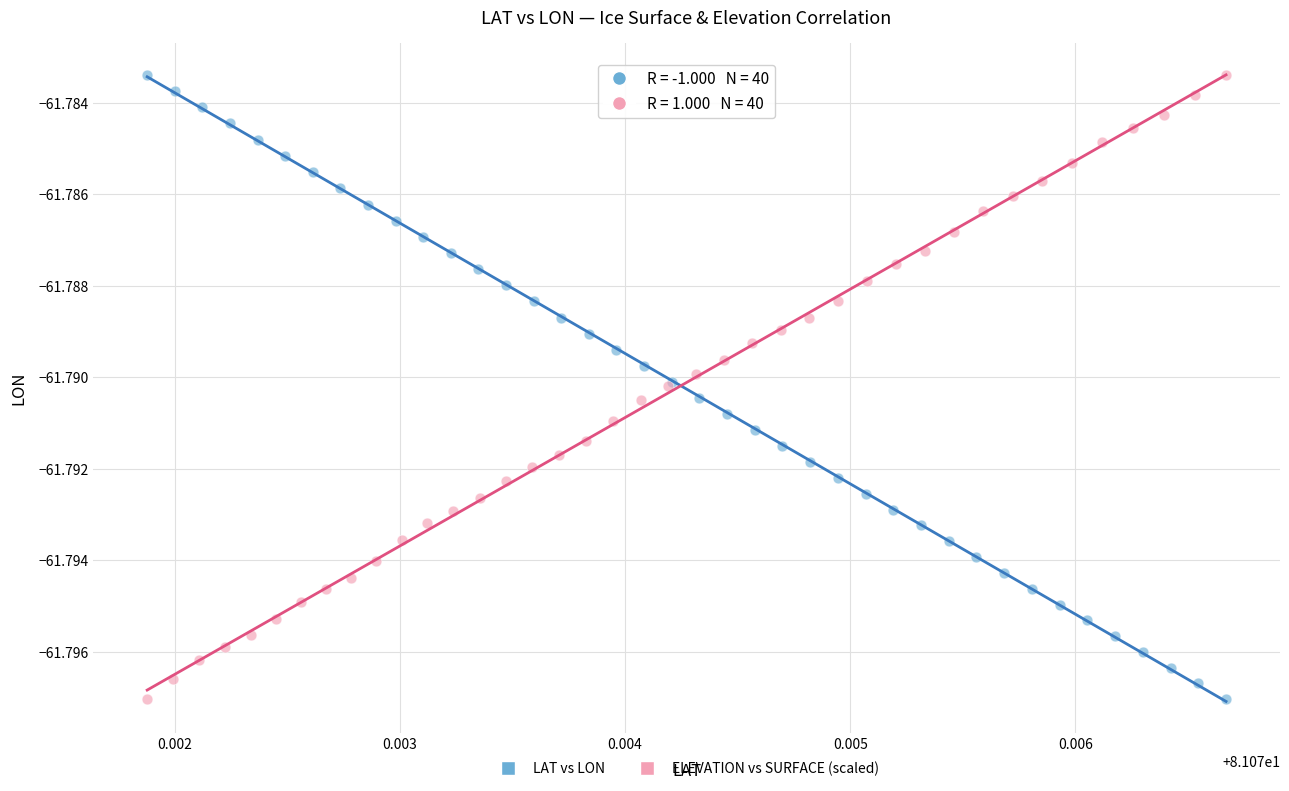

What are all the series names shown in the legend?

LAT vs LON, ELEVATION vs SURFACE (scaled)